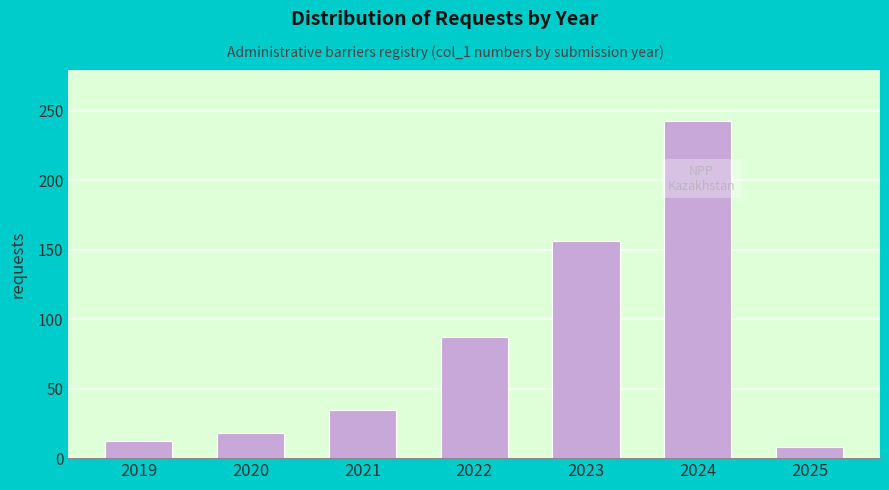

Reading left to right, transcribe all the data shown in this chart.

2019=12	2020=18	2021=35	2022=87	2023=156	2024=243	2025=8